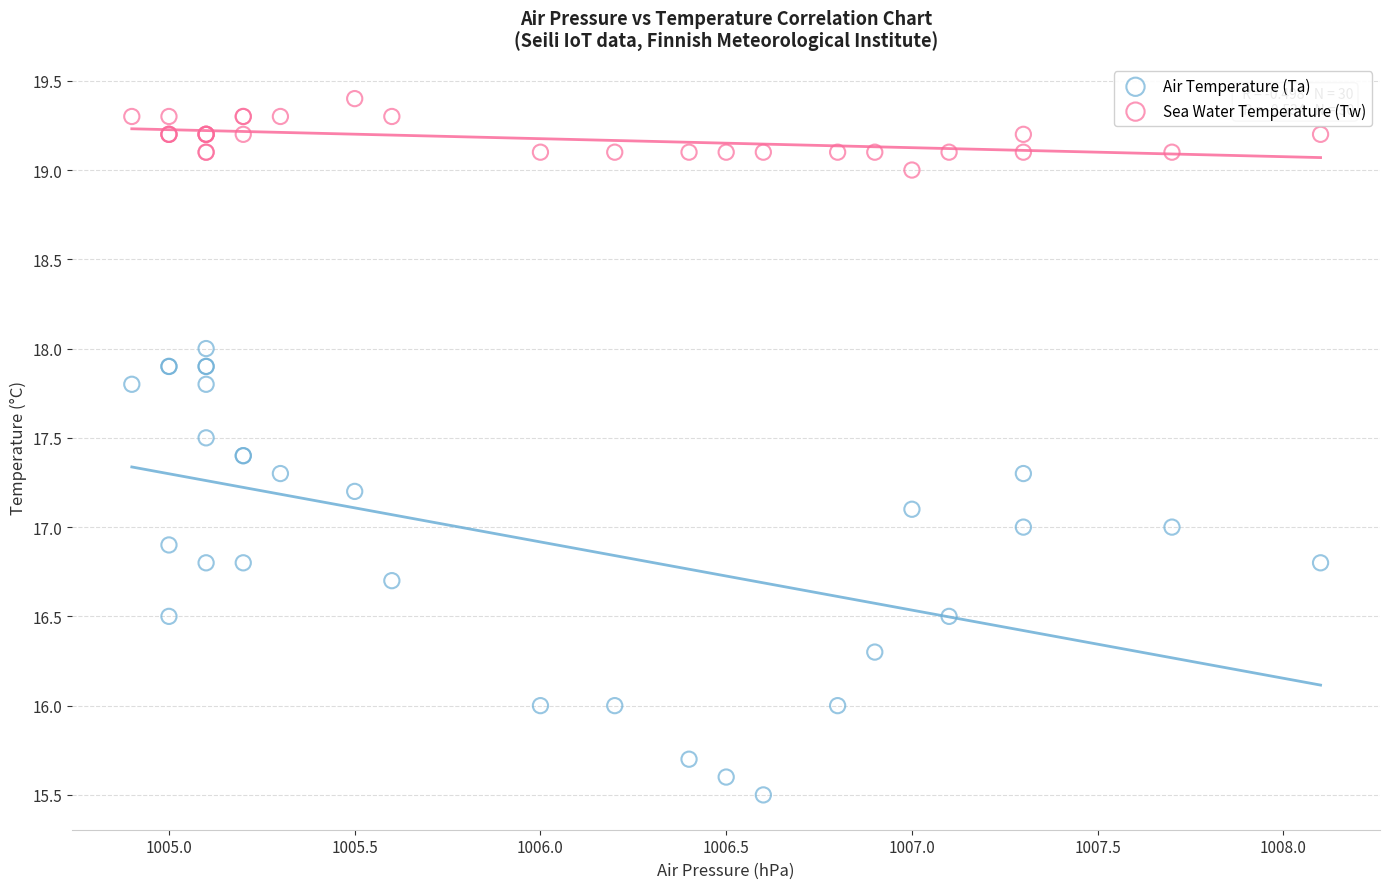

Which series reaches the minimum Y coordinate?

Air Temperature (Ta)